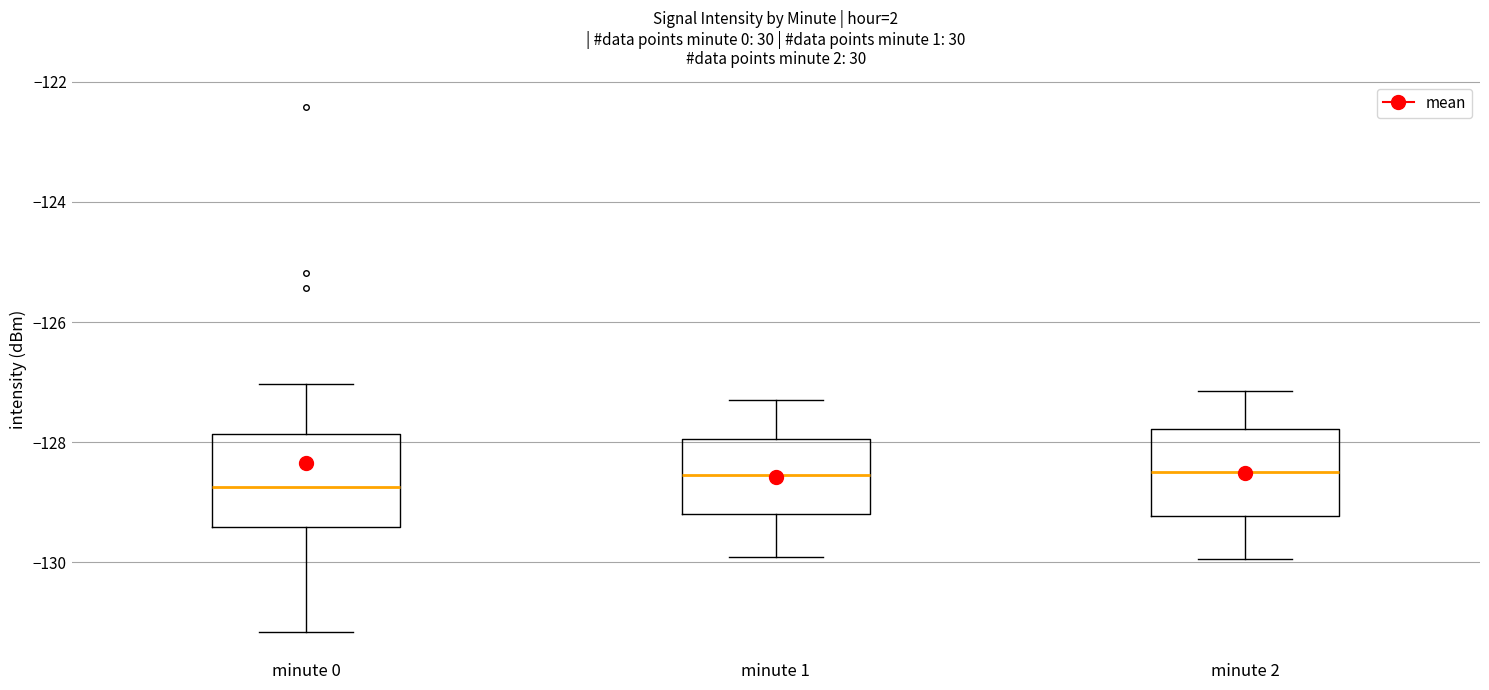

Reading left to right, read every box against the y-axis: the position of its median line, the range the box covers, and the ends of its whiskers. The values are not printed on the chart, so give them approximately, as read against the axis.

minute 0: median -128.8, box -129.4 to -127.8, whiskers -131.2 to -127.0
minute 1: median -128.6, box -129.2 to -128.0, whiskers -130.0 to -127.2
minute 2: median -128.4, box -129.2 to -127.8, whiskers -130.0 to -127.2